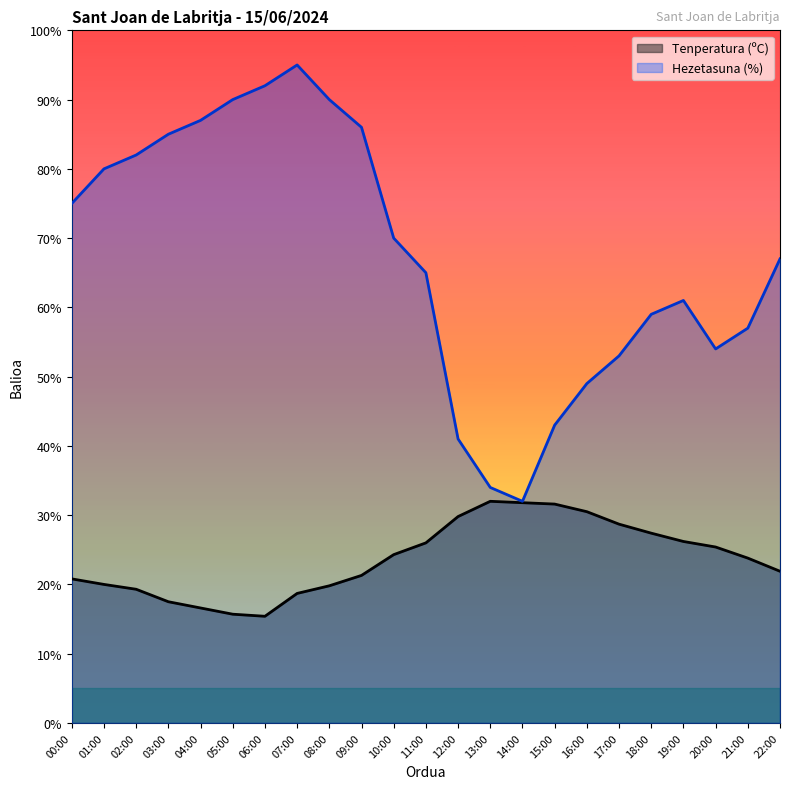

What is the minimum value shown in the chart?

15.4